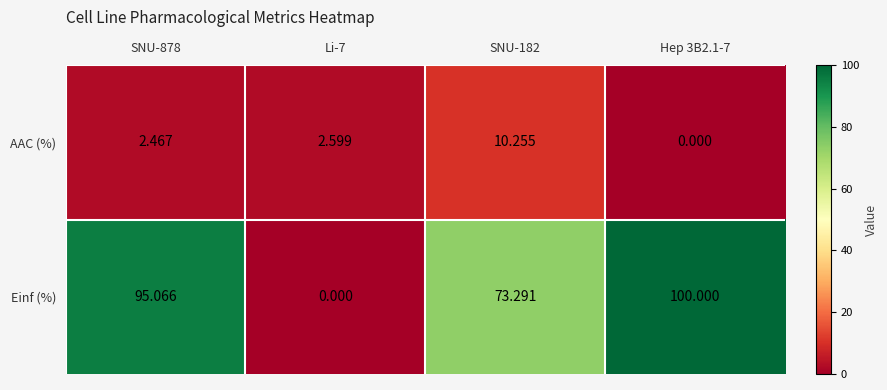

How many data points in Einf (%) are above 95?

2